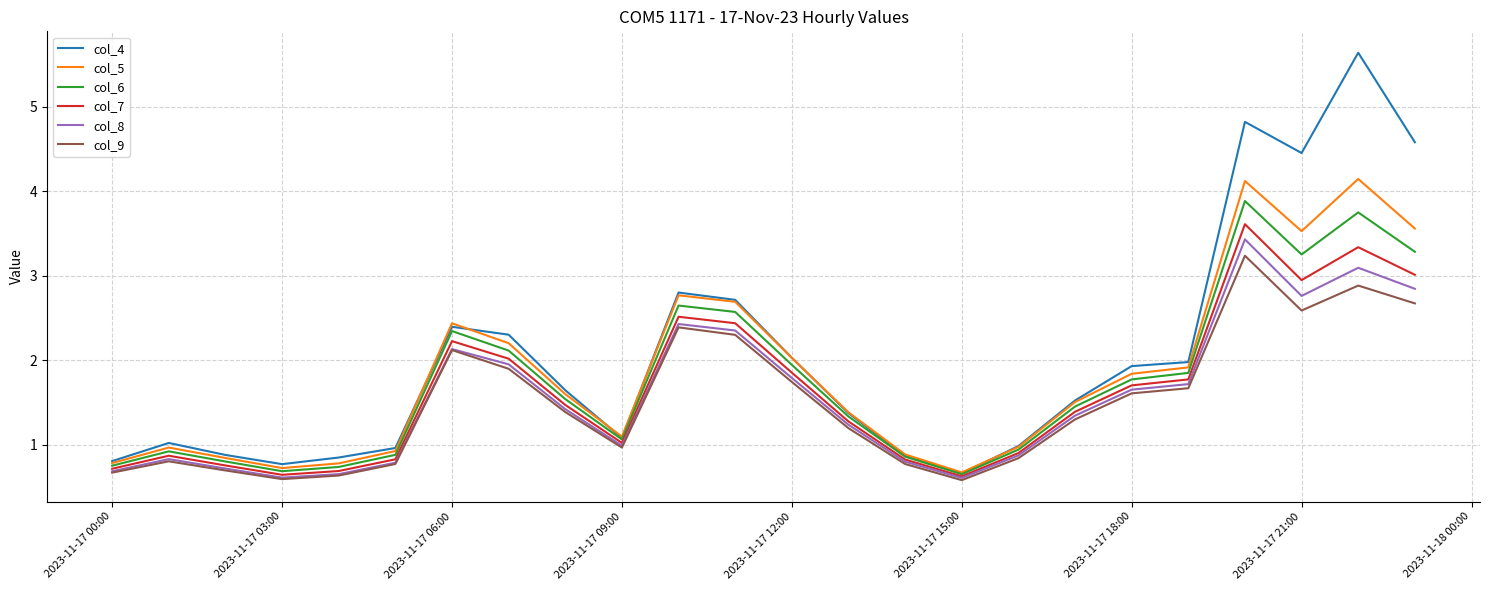

Which series has the largest range (max minus min)?

col_4